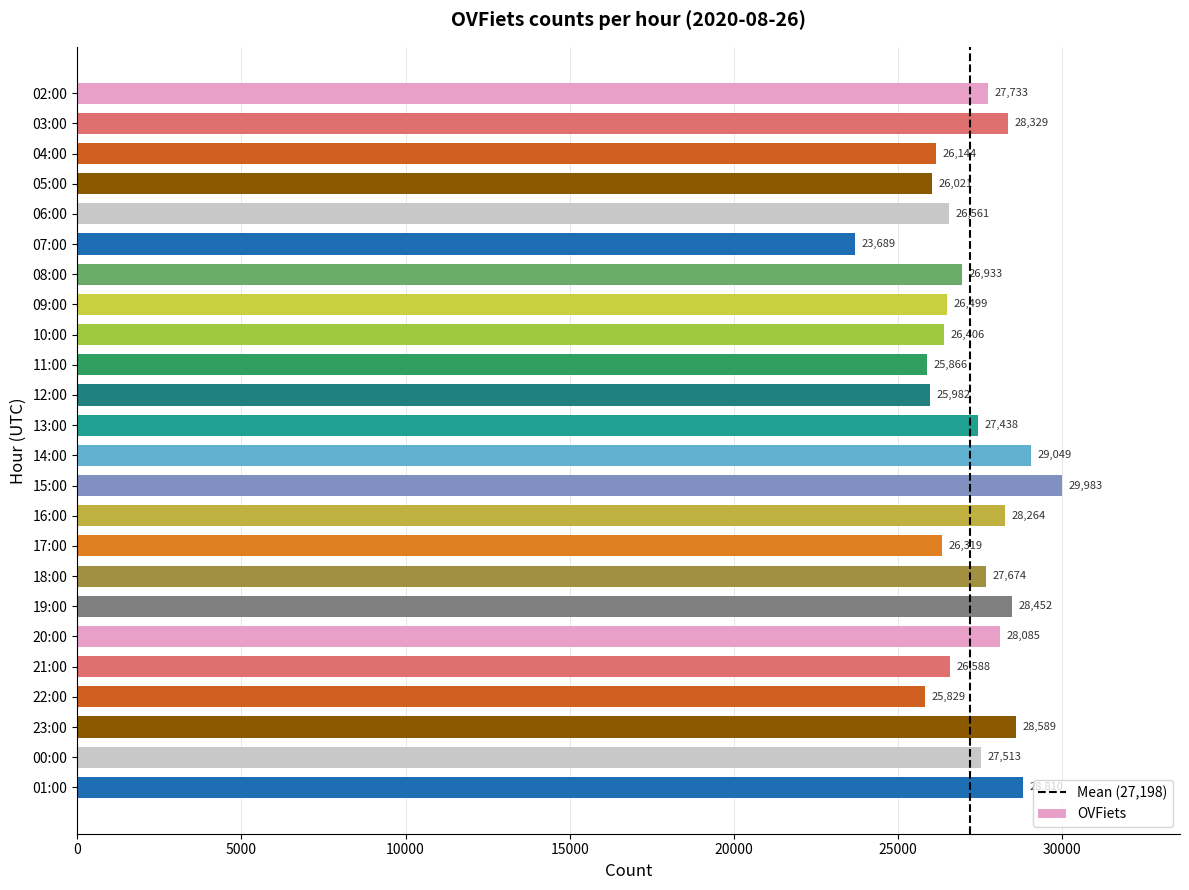

Rank the categories by value from lowest to highest.

07:00, 22:00, 11:00, 12:00, 05:00, 04:00, 17:00, 10:00, 09:00, 06:00, 21:00, 08:00, 13:00, 00:00, 18:00, 02:00, 20:00, 16:00, 03:00, 19:00, 23:00, 01:00, 14:00, 15:00